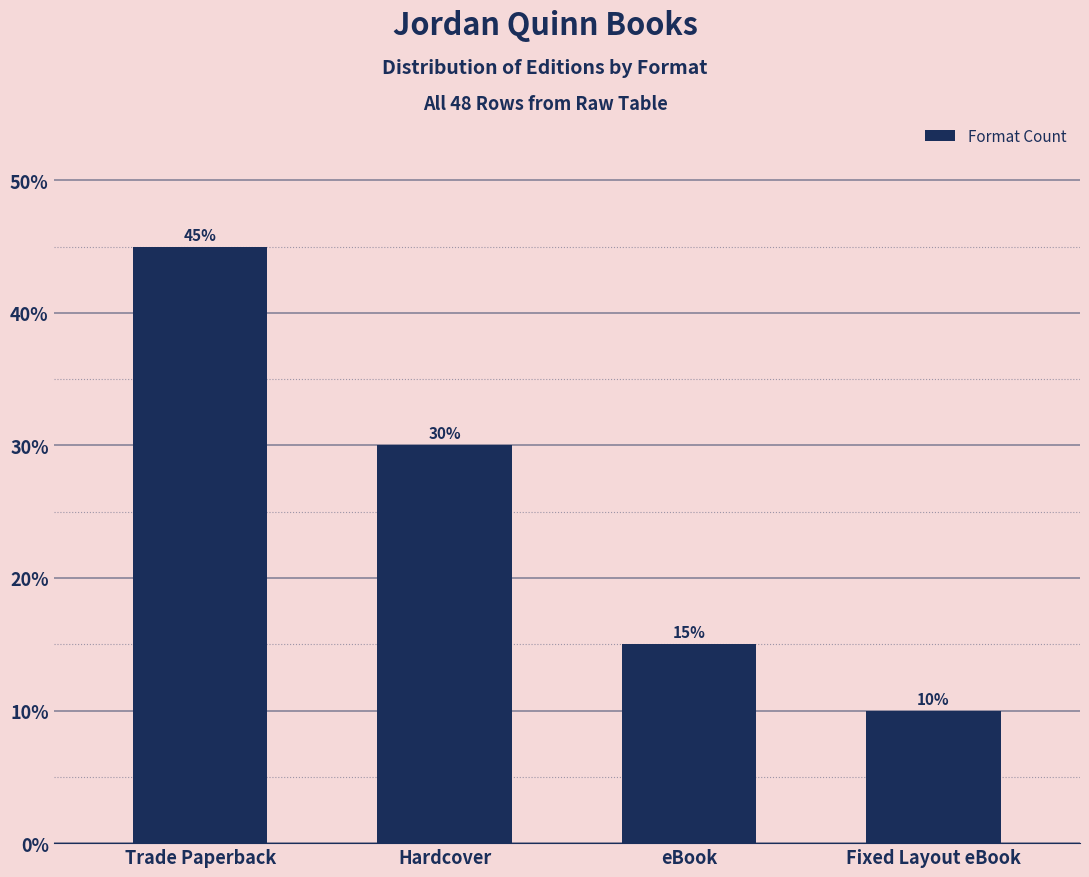

What is the change in value from Hardcover to eBook?

-15